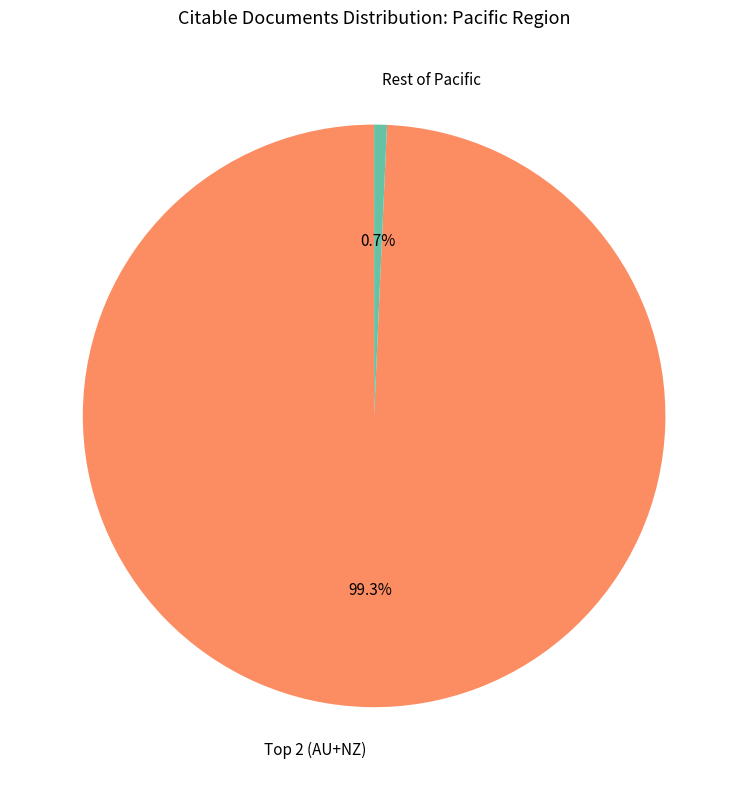

Which category has the biggest portion of the pie?

Top 2 (AU+NZ)